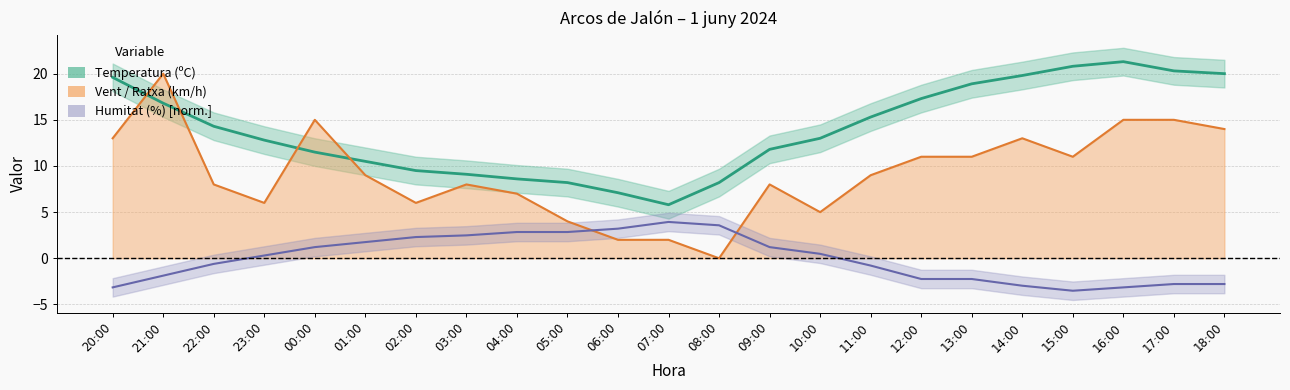

At which category does Humitat (%) reach its first local valley?

15:00